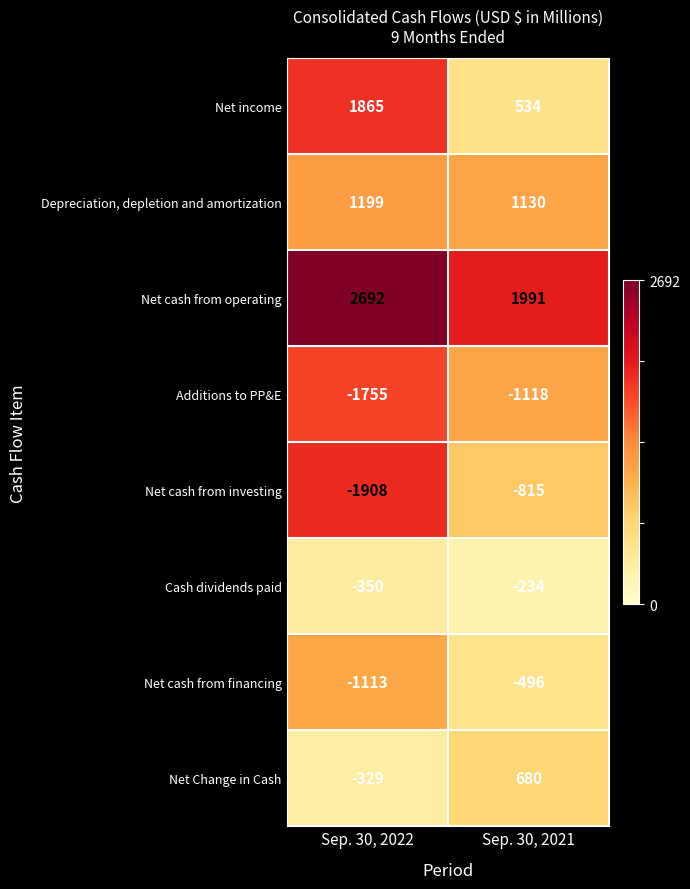

Rank the series by their maximum value, from lowest to highest.

Additions to PP&E, Net cash from investing, Net cash from financing, Cash dividends paid, Net Change in Cash, Depreciation, depletion and amortization, Net income, Net cash from operating